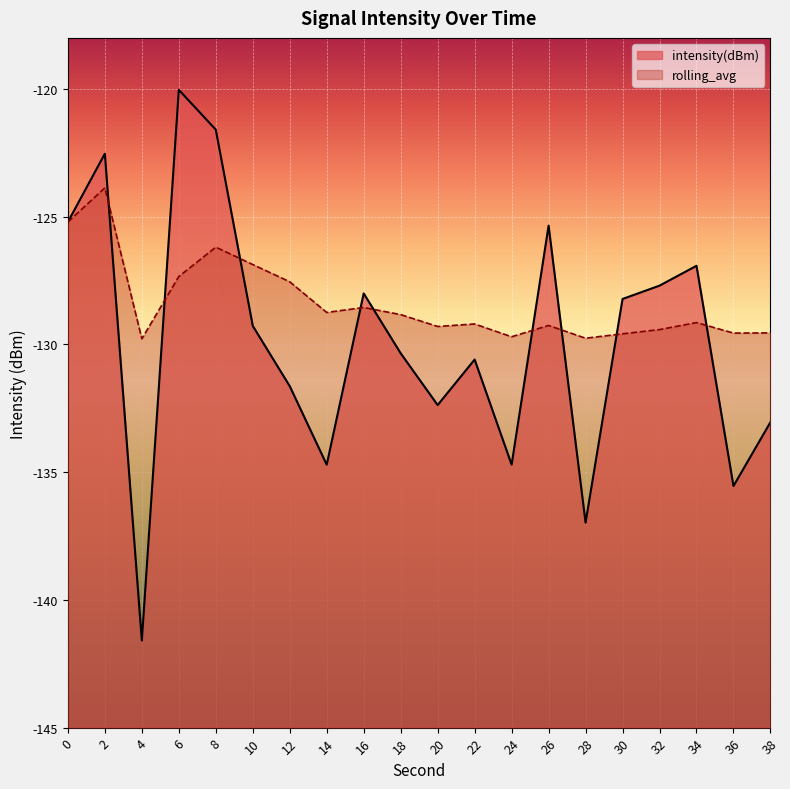

Reading right to left, list all the values displayed in this chart.

intensity(dBm): 38=-133.0	36=-135.5	34=-126.9	32=-127.7	30=-128.2	28=-137.0	26=-125.4	24=-134.7	22=-130.6	20=-132.4	18=-130.3	16=-128.0	14=-134.7	12=-131.6	10=-129.3	8=-121.6	6=-120.0	4=-141.6	2=-122.5	0=-125.2
rolling_avg: 38=-129.5	36=-129.6	34=-129.1	32=-129.4	30=-129.6	28=-129.8	26=-129.3	24=-129.7	22=-129.2	20=-129.3	18=-128.8	16=-128.6	14=-128.7	12=-127.5	10=-126.9	8=-126.2	6=-127.3	4=-129.8	2=-123.9	0=-125.2